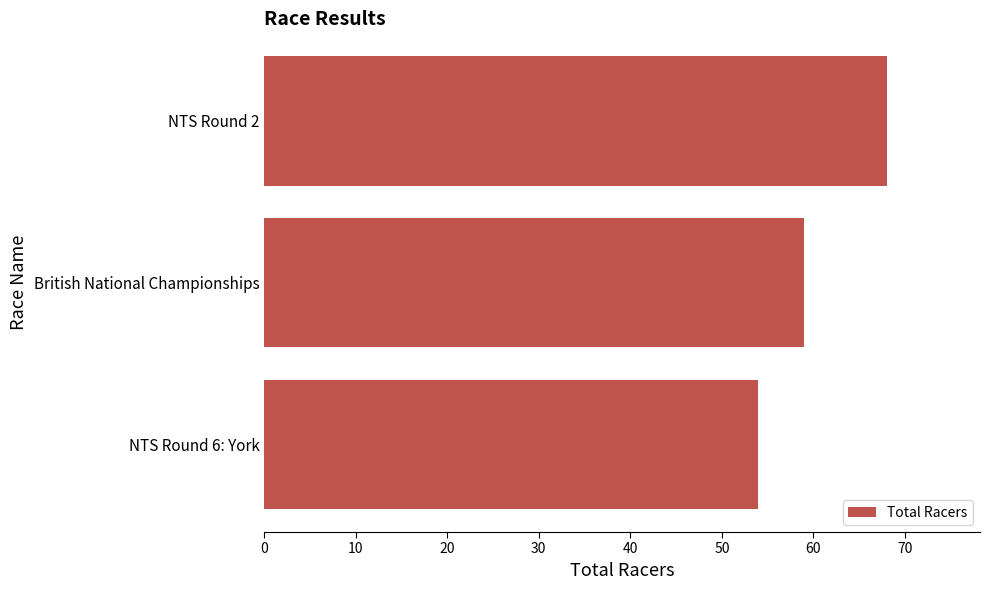

Which has a higher value, NTS Round 2 or British National Championships?

NTS Round 2